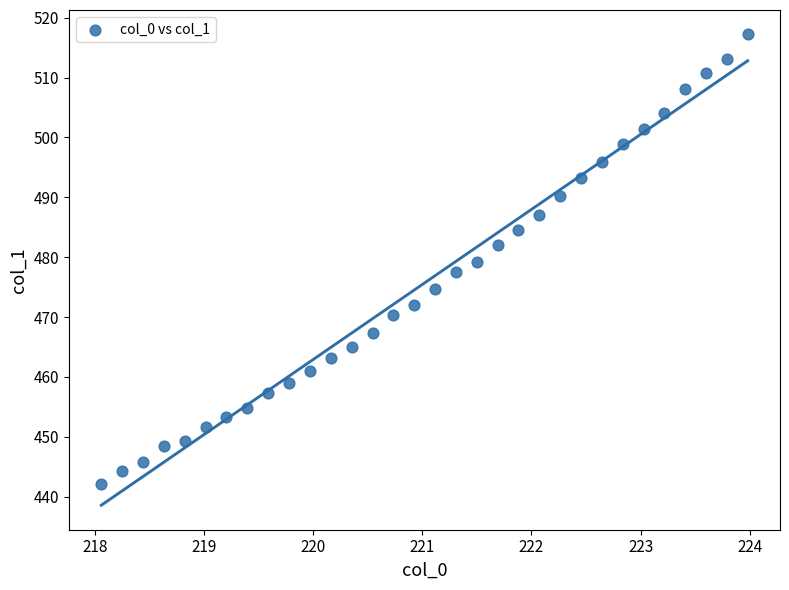

What is the range of Y values (max minus min)?

75.3